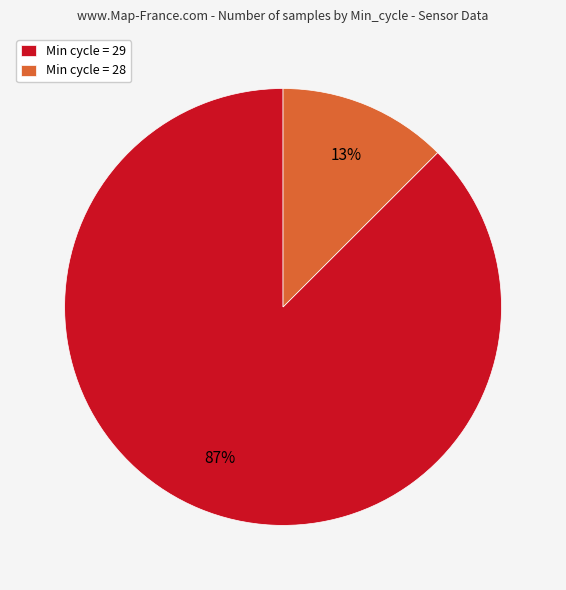

What is the majority slice?

Min cycle = 29